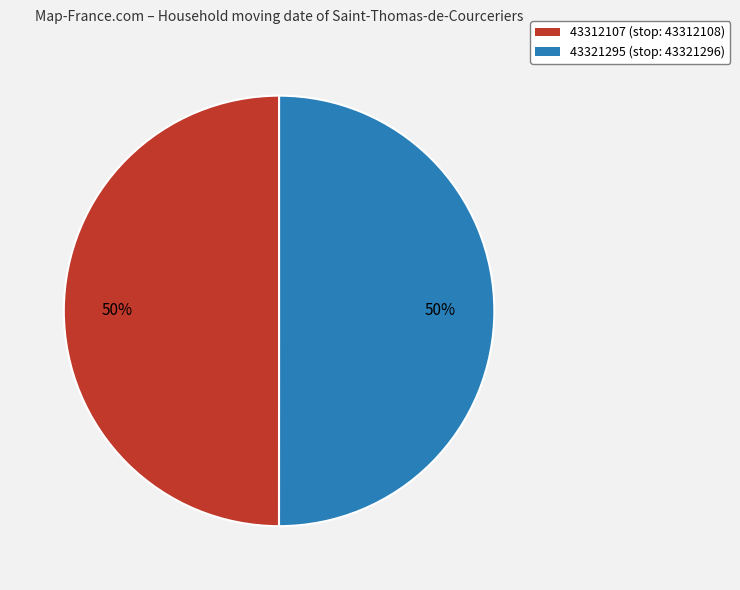

To the nearest percent, what percentage of the pie is 43321295?

50%